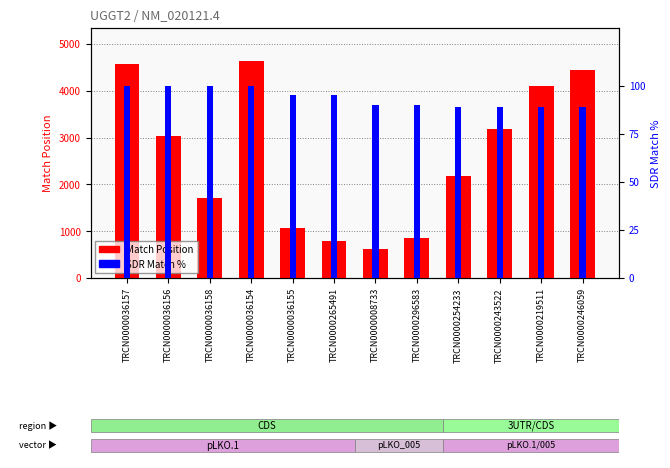

Which series has the widest spread of values?

Match Position